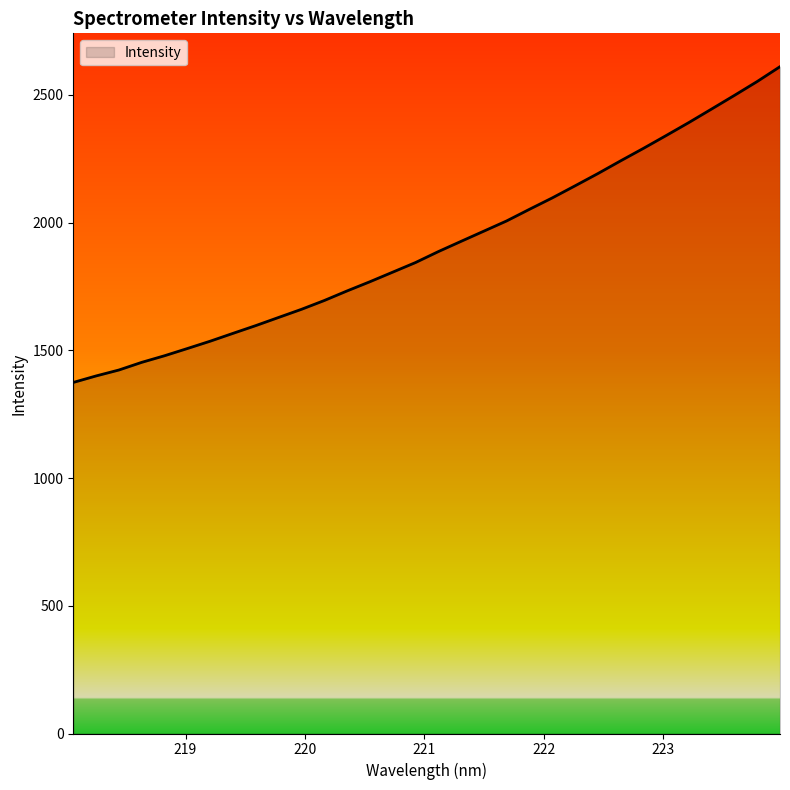

True or false: there are more than 1 points higher than both neighbors.

False